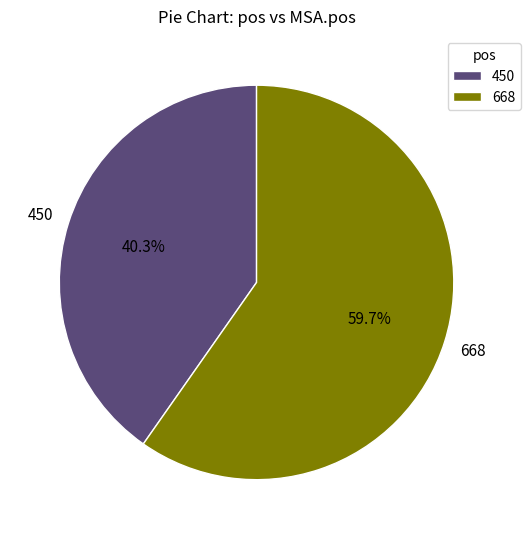

To the nearest percent, what percentage of the pie is 450?

40%